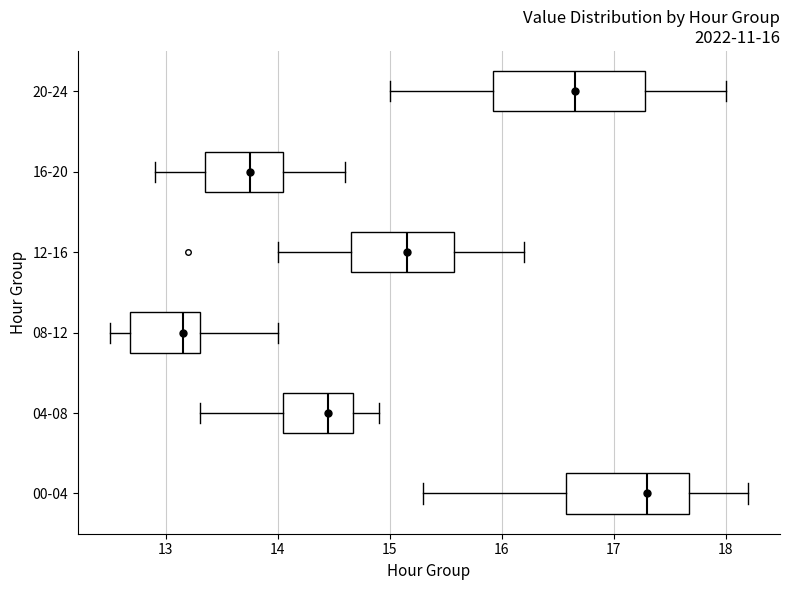

Comparing the boxes themselves (not the whiskers), which one is the widest?

20-24